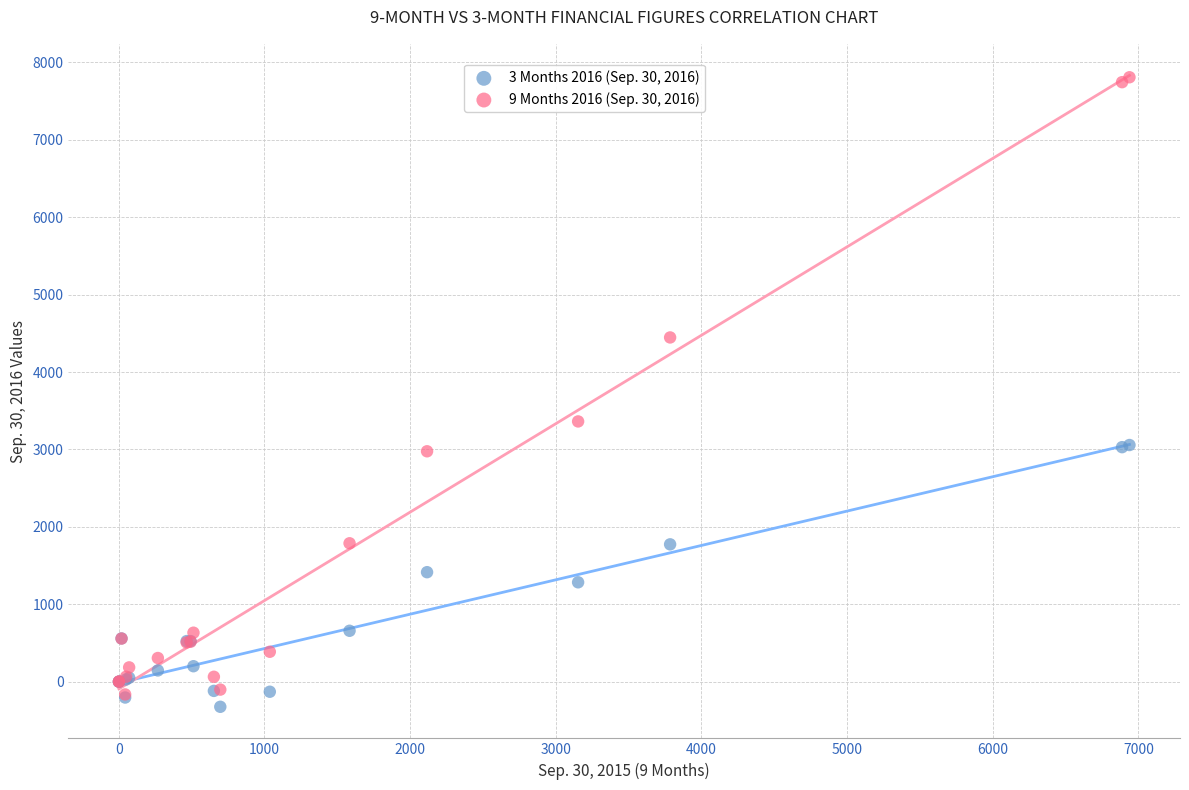

Which series reaches the minimum Y coordinate?

3 Months 2016 (Sep. 30, 2016)